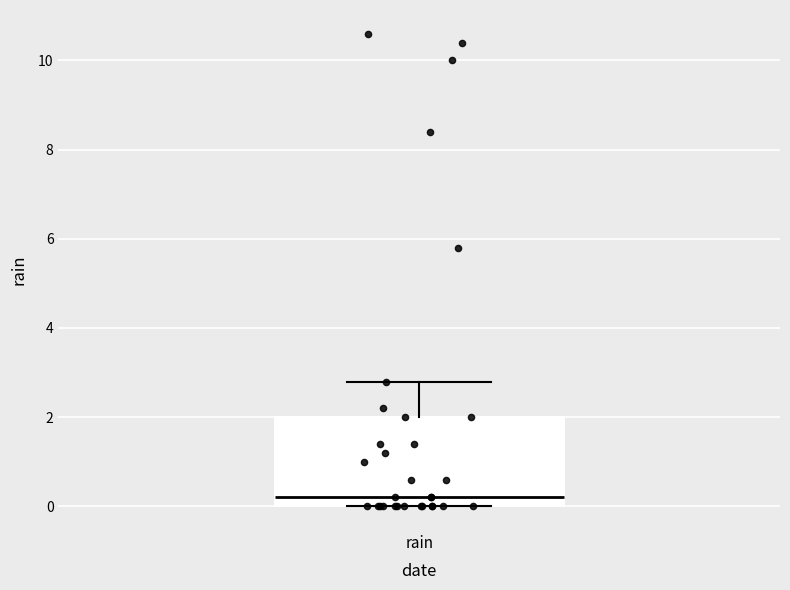

Transcribe this box plot: give where the median line is, the range the box spans, and where the two whiskers end, as read against the y-axis. The values are not printed on the chart, so give them approximately, as read against the axis.

median 0.2, box 0.0 to 2.0, whiskers 0.0 to 2.8